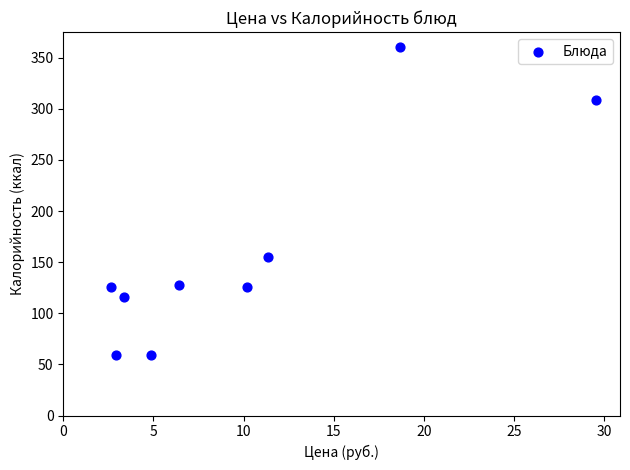

What Y value in the scatter plot is closest to 209?

155